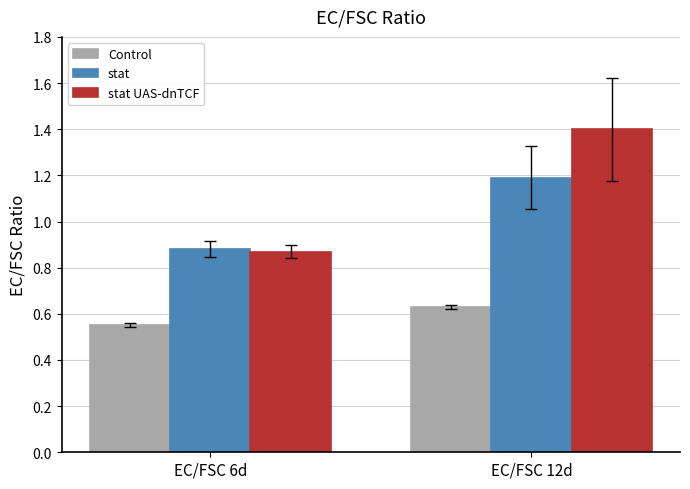

Which series changed the most between EC/FSC 6d and EC/FSC 12d?

stat UAS-dnTCF